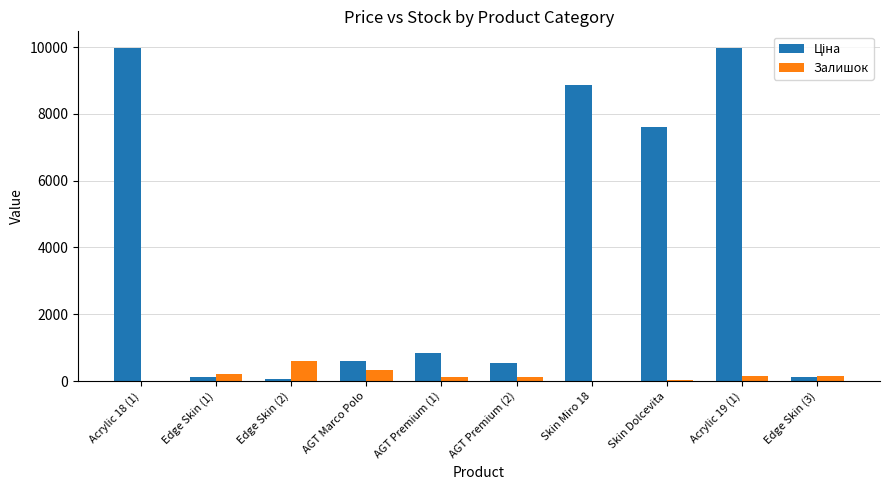

At which label does Залишок reach its peak?

Edge Skin (2)